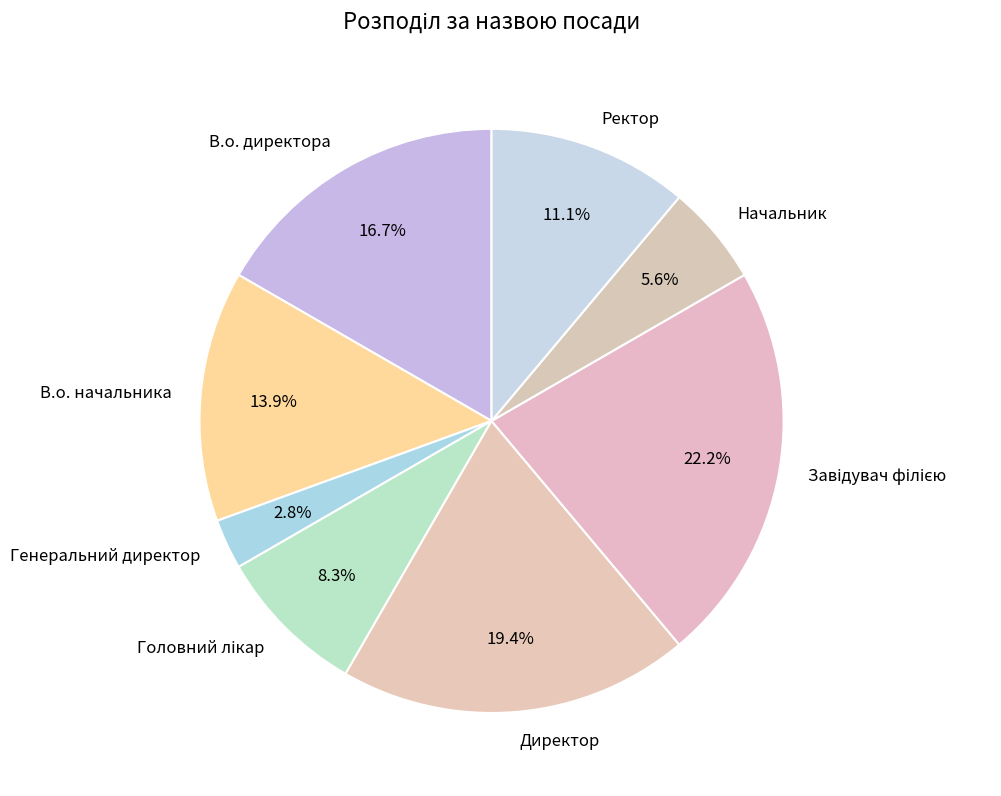

Approximately how many times larger is the value at В.о. директора compared to Начальник?

3.0